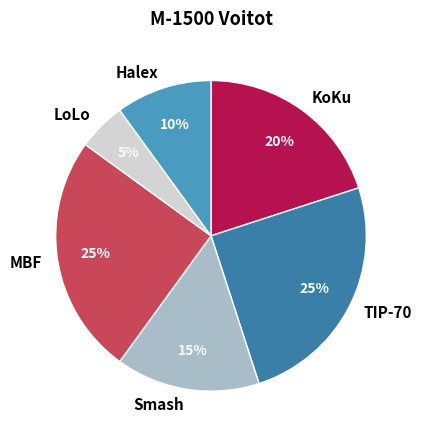

Does TIP-70 account for over 50% of the chart?

No